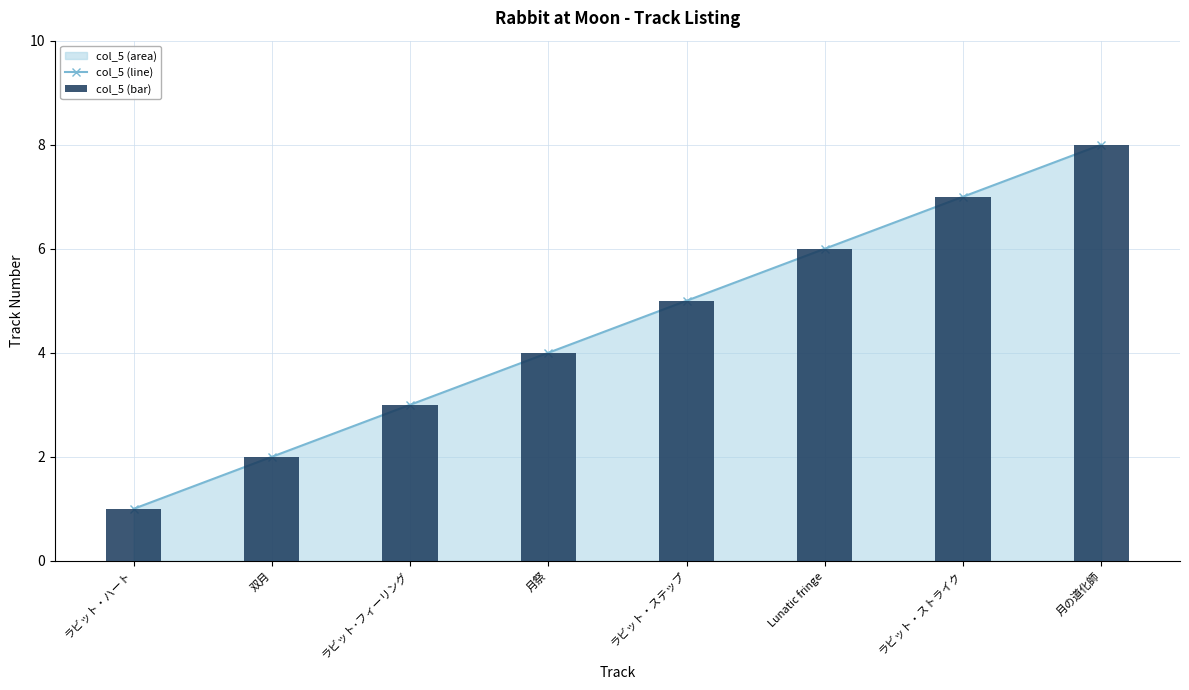

Which has a higher value, ラビット・ストライク or ラビット･フィーリング?

ラビット・ストライク